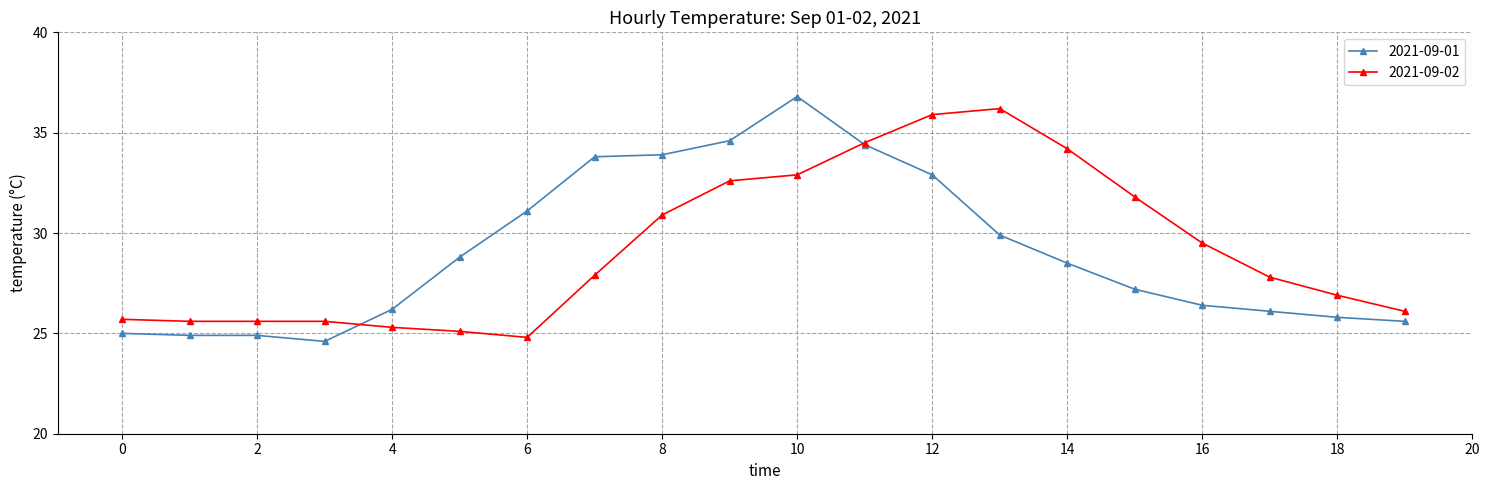

What is the maximum value shown in the chart?

36.8